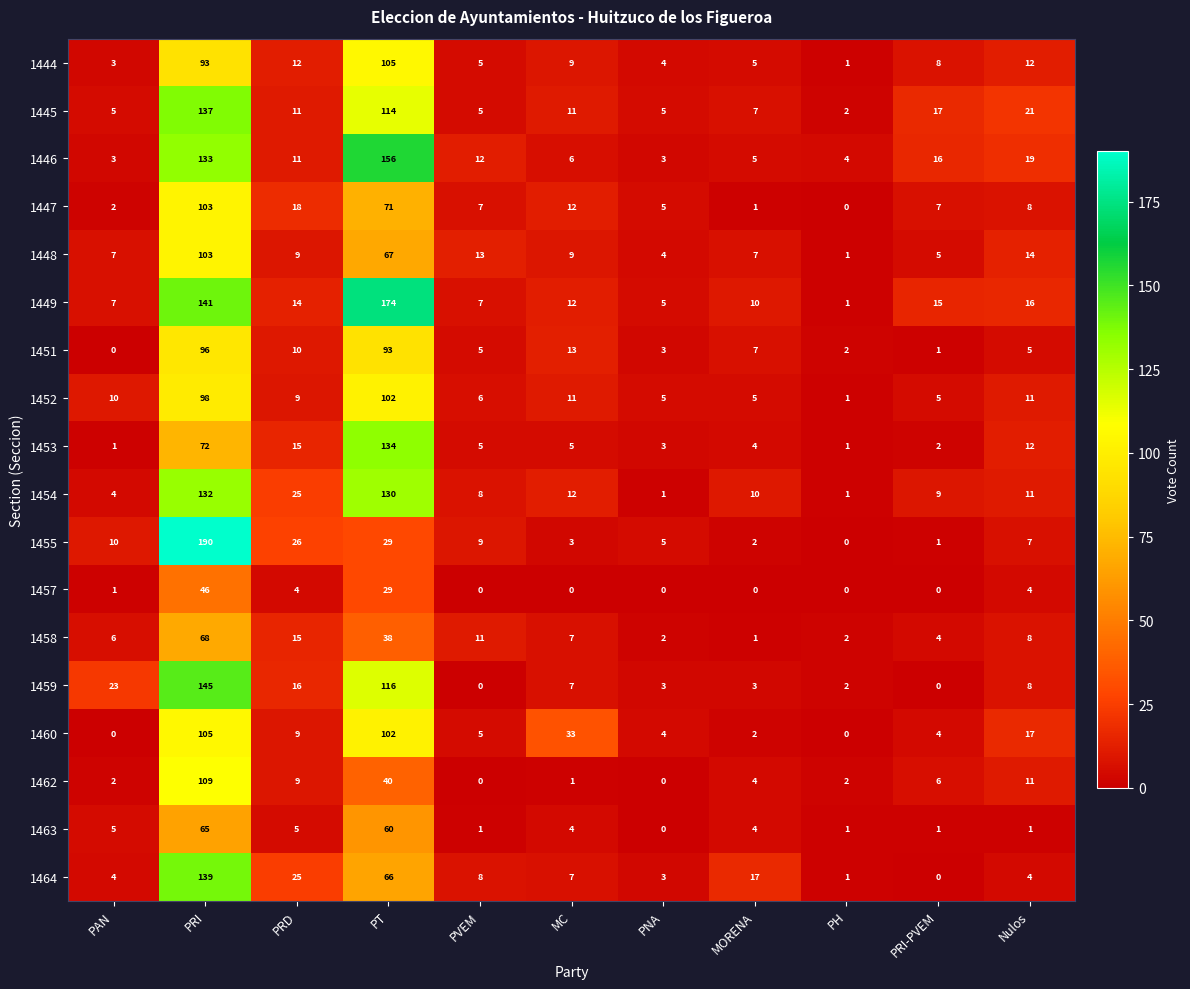

Between PRI and PRI-PVEM, which series saw the biggest shift?

1455